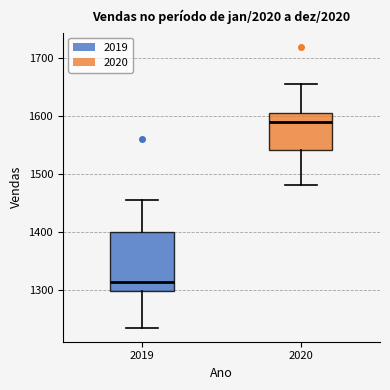

Which box has the lowest median line?

2019